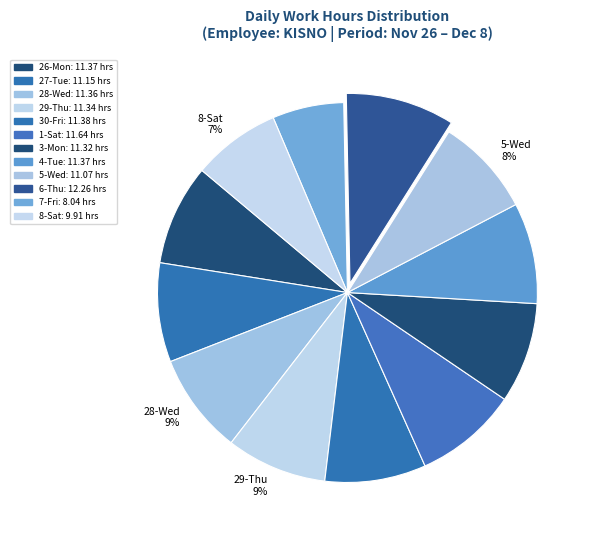

What percentage is the 7-Fri slice, to the nearest percent?

6%